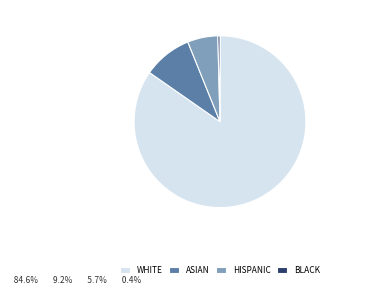

The BLACK slice represents 0% of the pie. True or false?

True